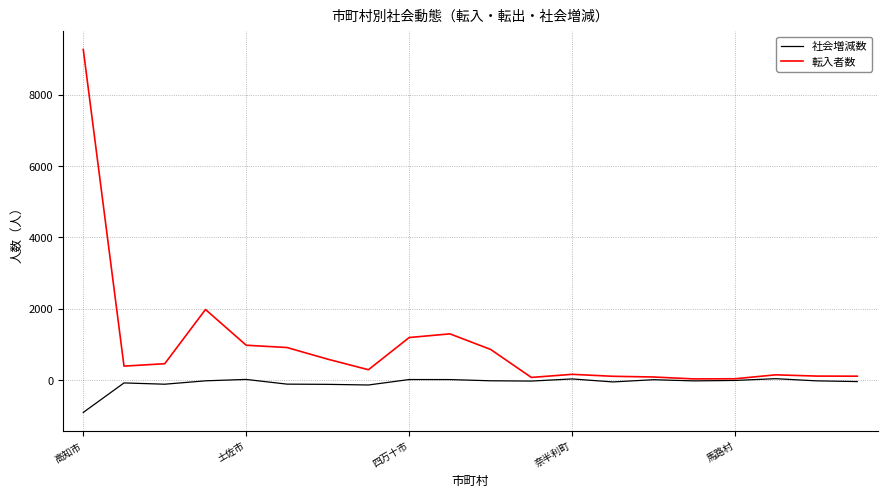

Which series has the widest spread of values?

転入者数